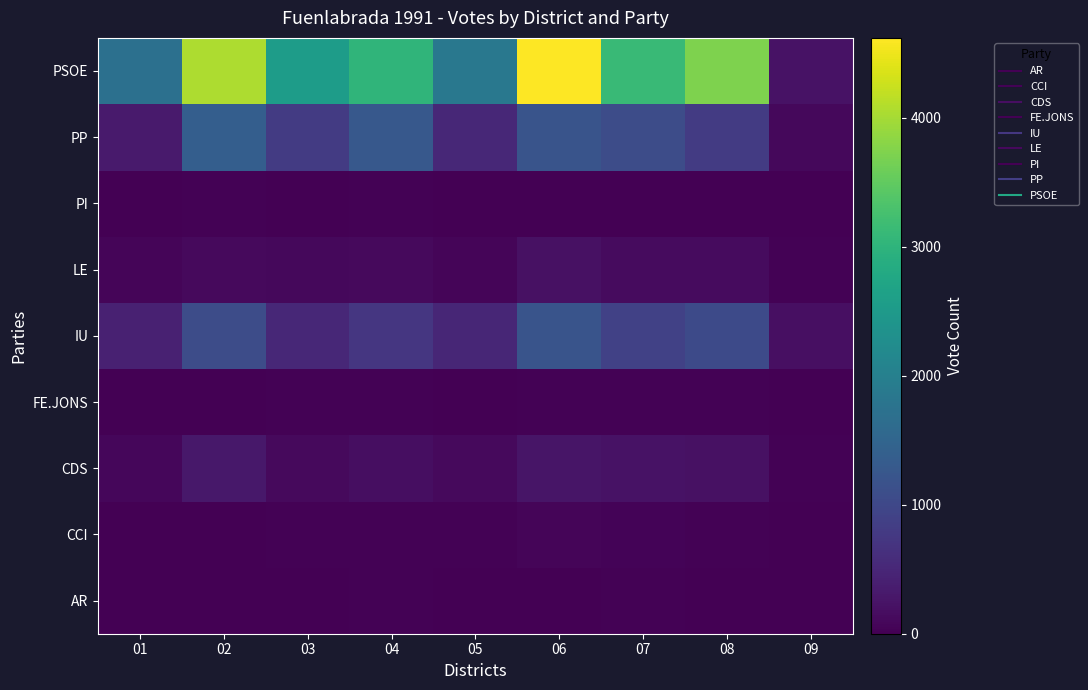

What is the difference between the highest and lowest values at 02?

4040